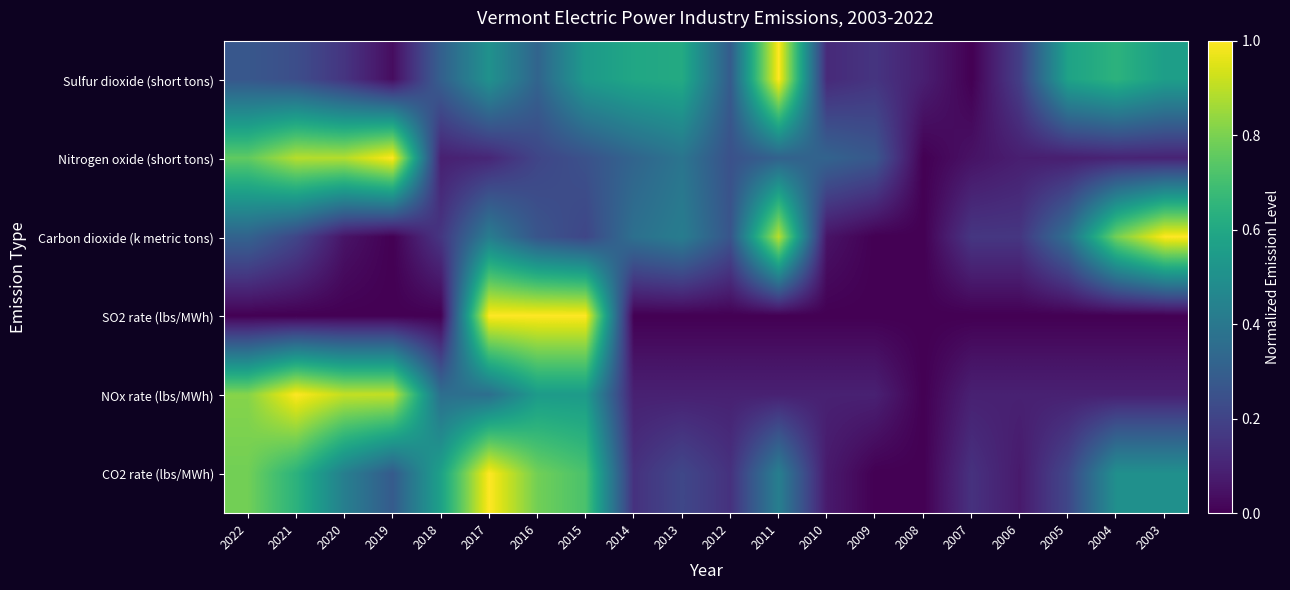

Which category has the lowest value across all series?

2007